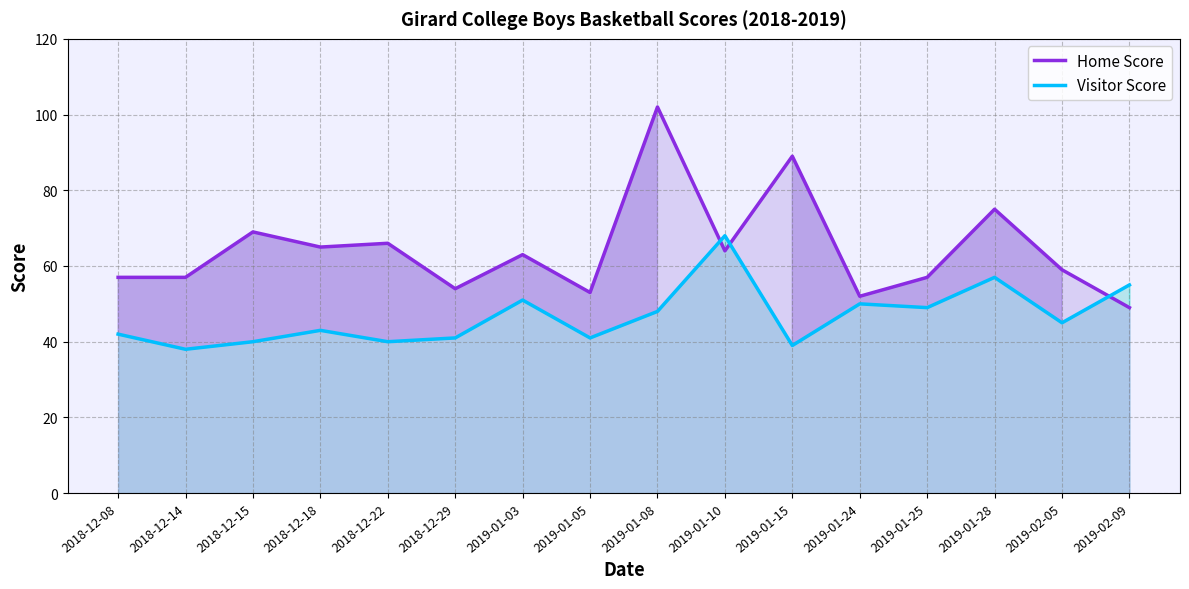

Which series has the largest total across all categories?

Home Score